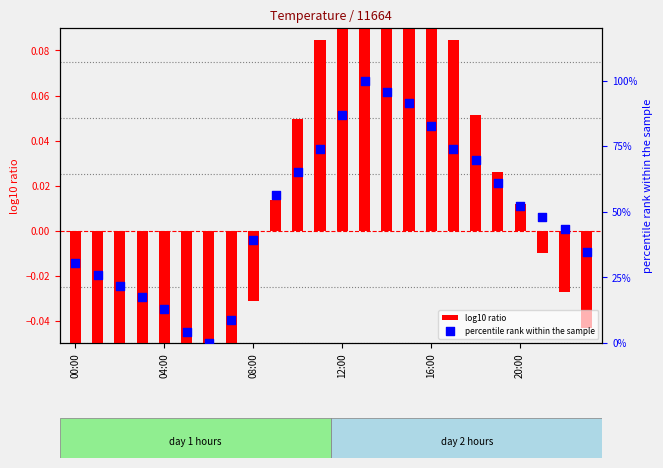

Which series contains the lowest Y value?

log10 ratio